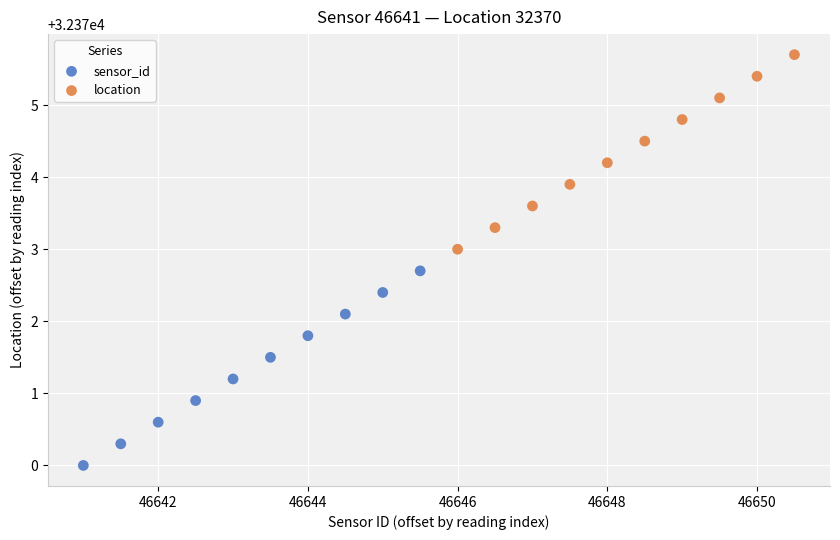

Which series reaches the minimum Y coordinate?

sensor_id